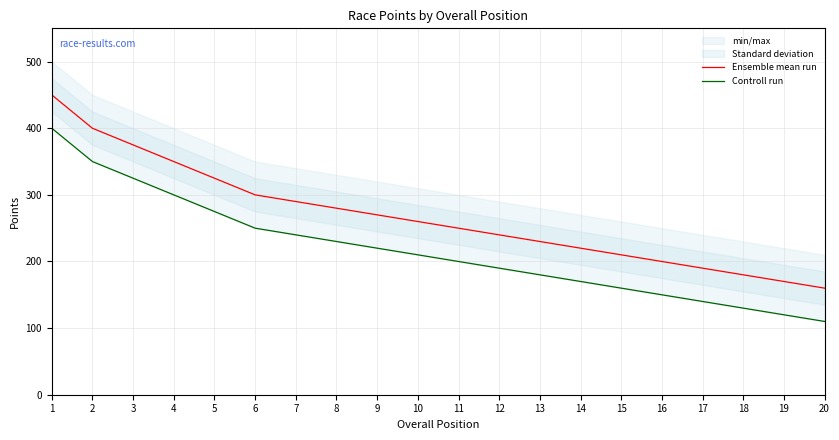

Reading left to right, what are all the values shown in this chart?

Ensemble mean run: 1=450	2=400	3=375	4=350	5=325	6=300	7=290	8=280	9=270	10=260	11=250	12=240	13=230	14=220	15=210	16=200	17=190	18=180	19=170	20=160
Controll run: 1=400	2=350	3=325	4=300	5=275	6=250	7=240	8=230	9=220	10=210	11=200	12=190	13=180	14=170	15=160	16=150	17=140	18=130	19=120	20=110